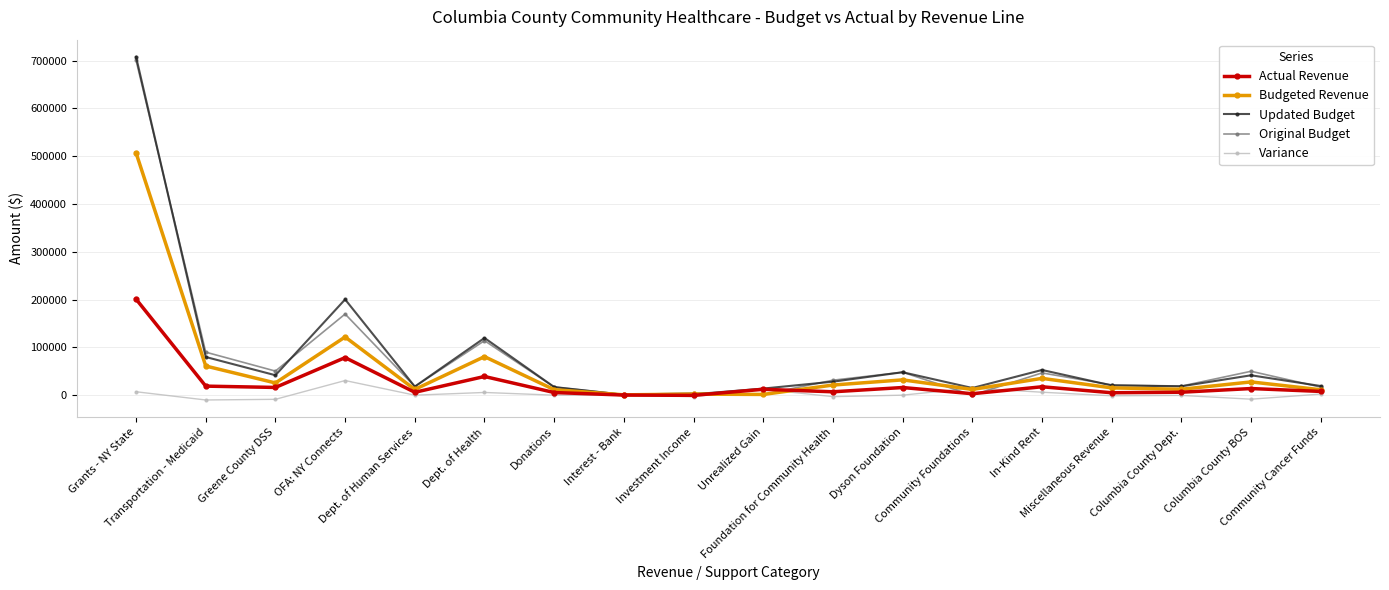

Count the number of categories in the chart.

18